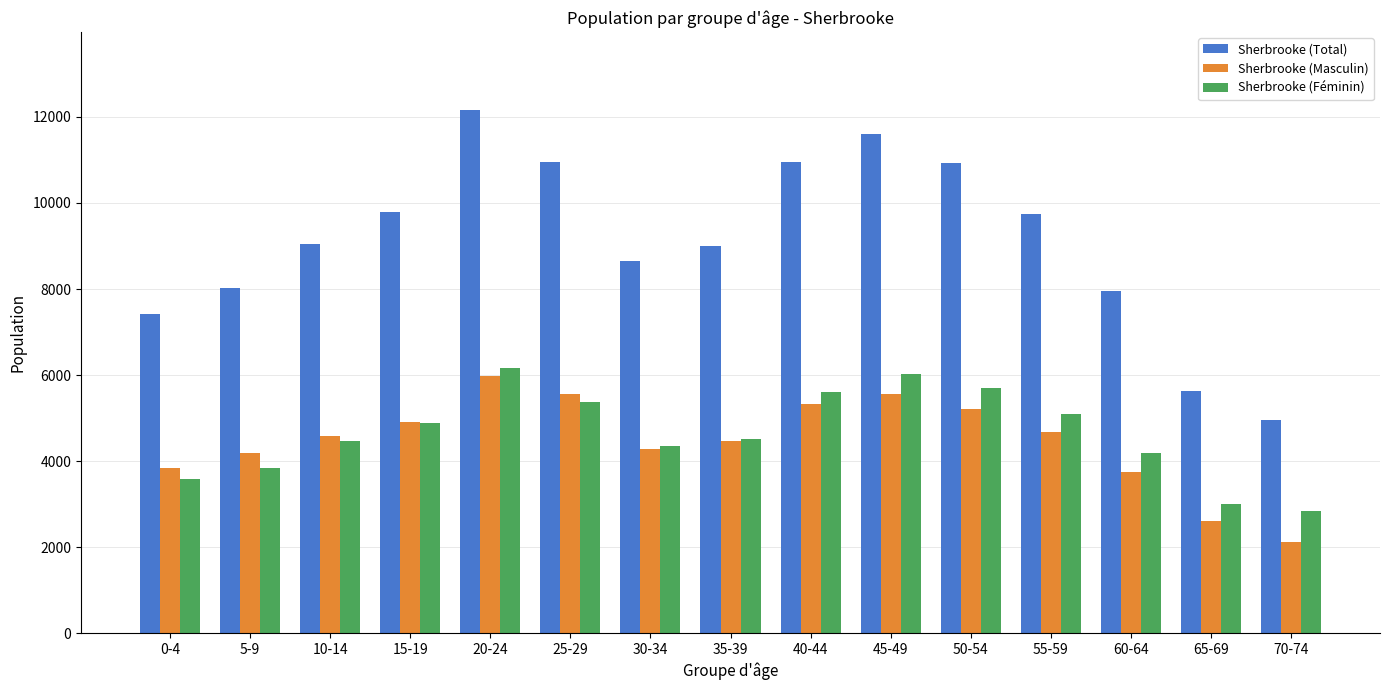

What is the label of the 13th bar from the left?

60-64